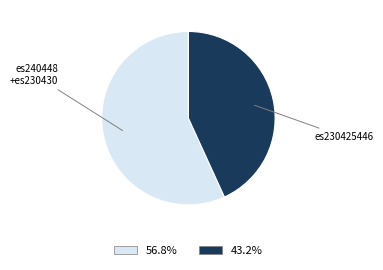

Is there any slice that represents more than half of the pie?

Yes